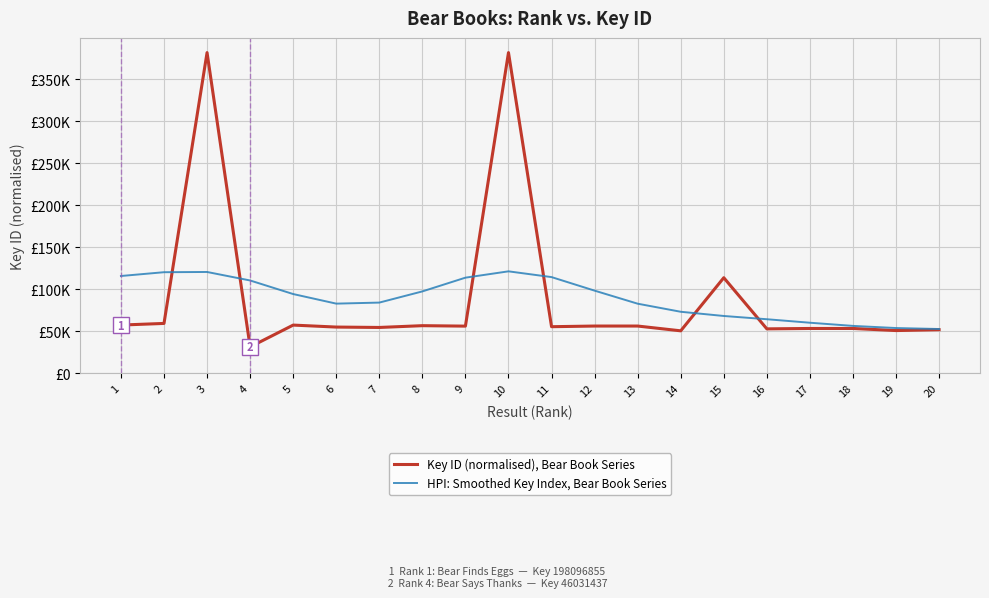

What is the difference between the maximum and minimum values in the Key ID (normalised), Bear Book Series series?

350000.0